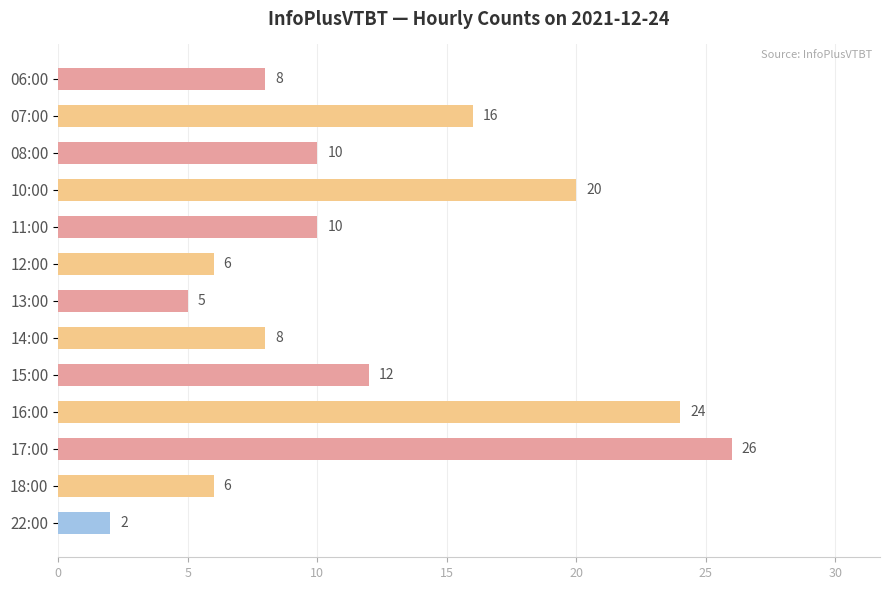

Which category has the highest value across all series?

17:00